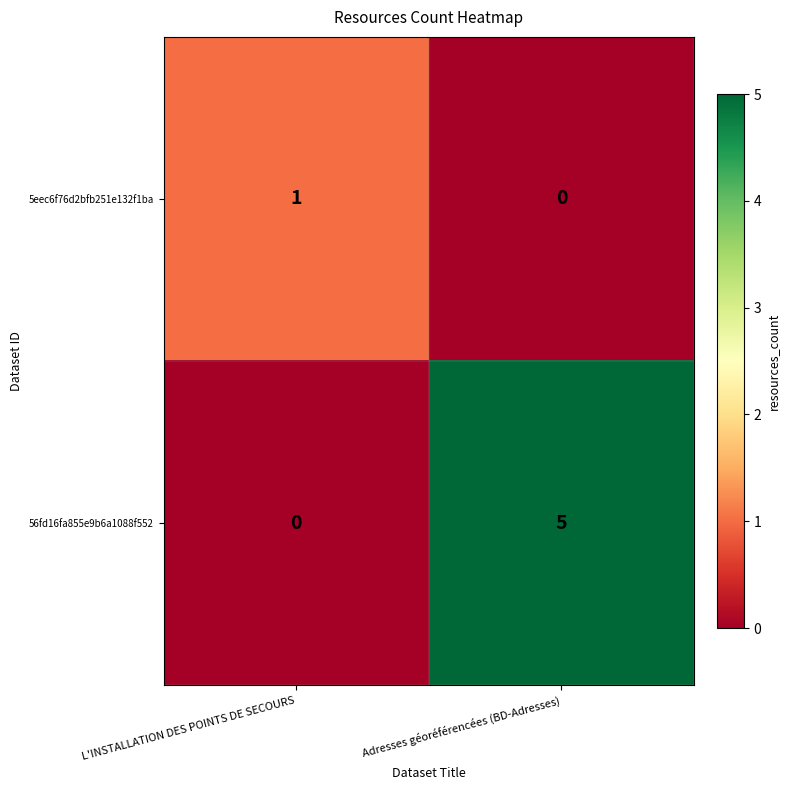

Rank the series by their average value, from highest to lowest.

56fd16fa855e9b6a1088f552, 5eec6f76d2bfb251e132f1ba